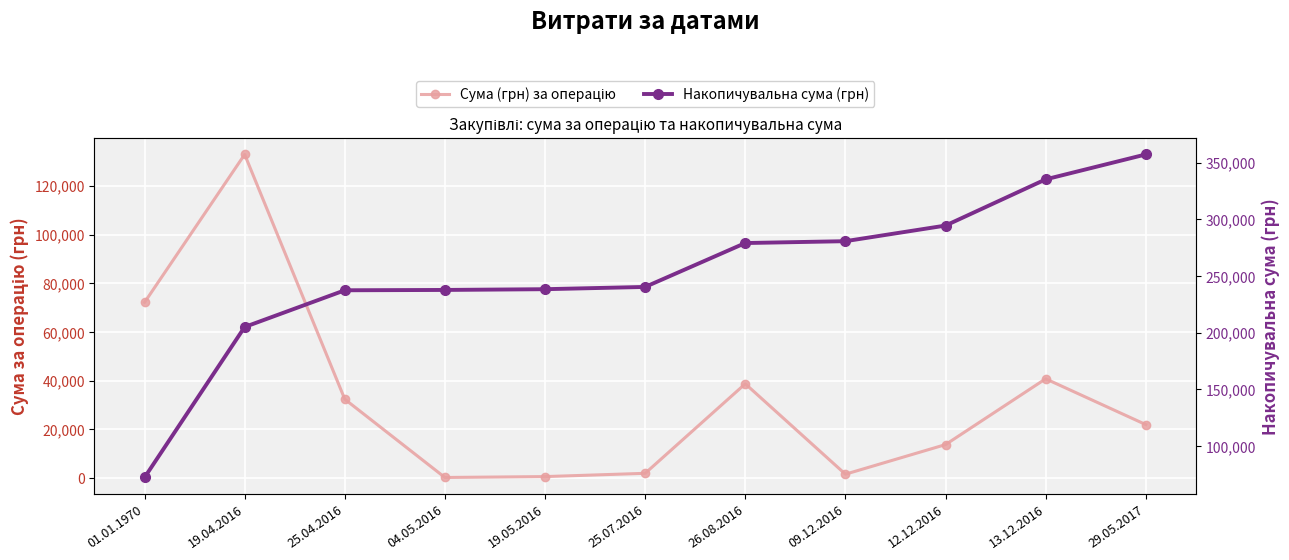

Between 01.01.1970 and 19.05.2016, which series saw the biggest shift?

Накопичувальна сума (грн)